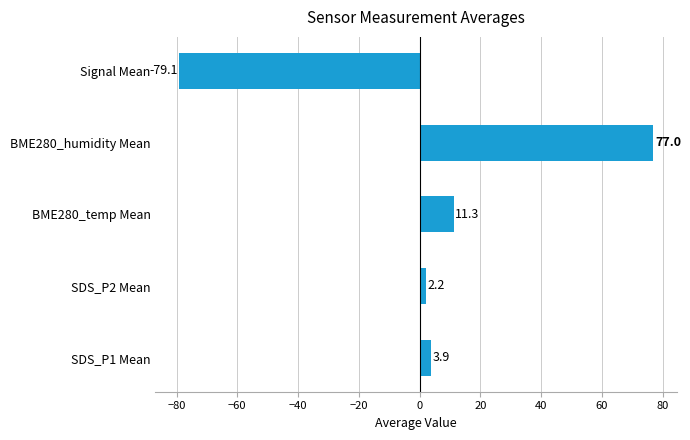

Reading bottom to top, extract all data points from this chart.

SDS_P1 Mean=3.9	SDS_P2 Mean=2.2	BME280_temp Mean=11.3	BME280_humidity Mean=77.0	Signal Mean=-79.1